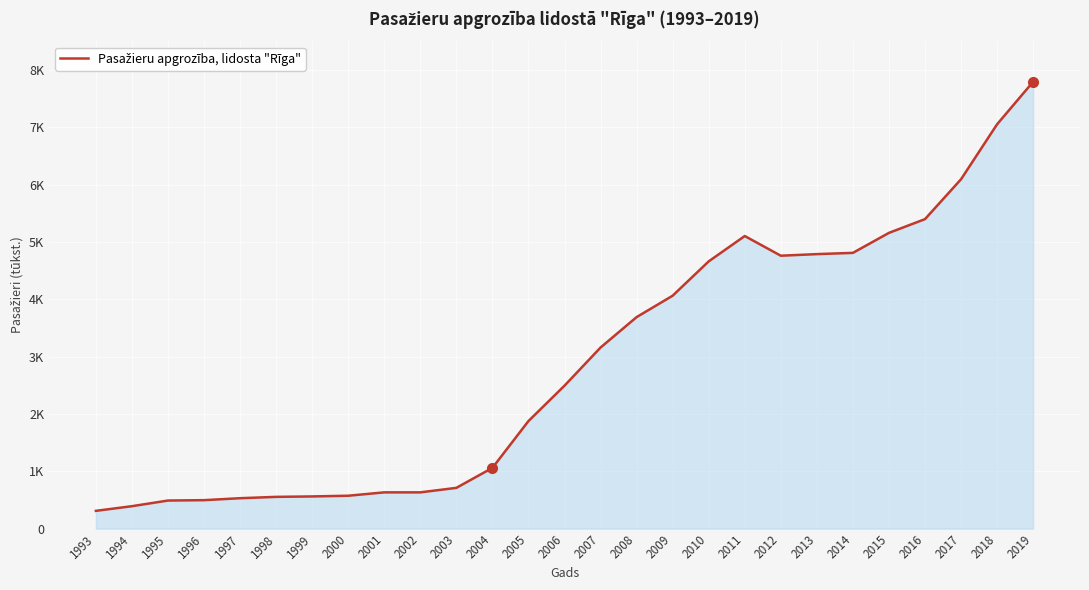

Is this an area chart (filled region under the line)?

Yes